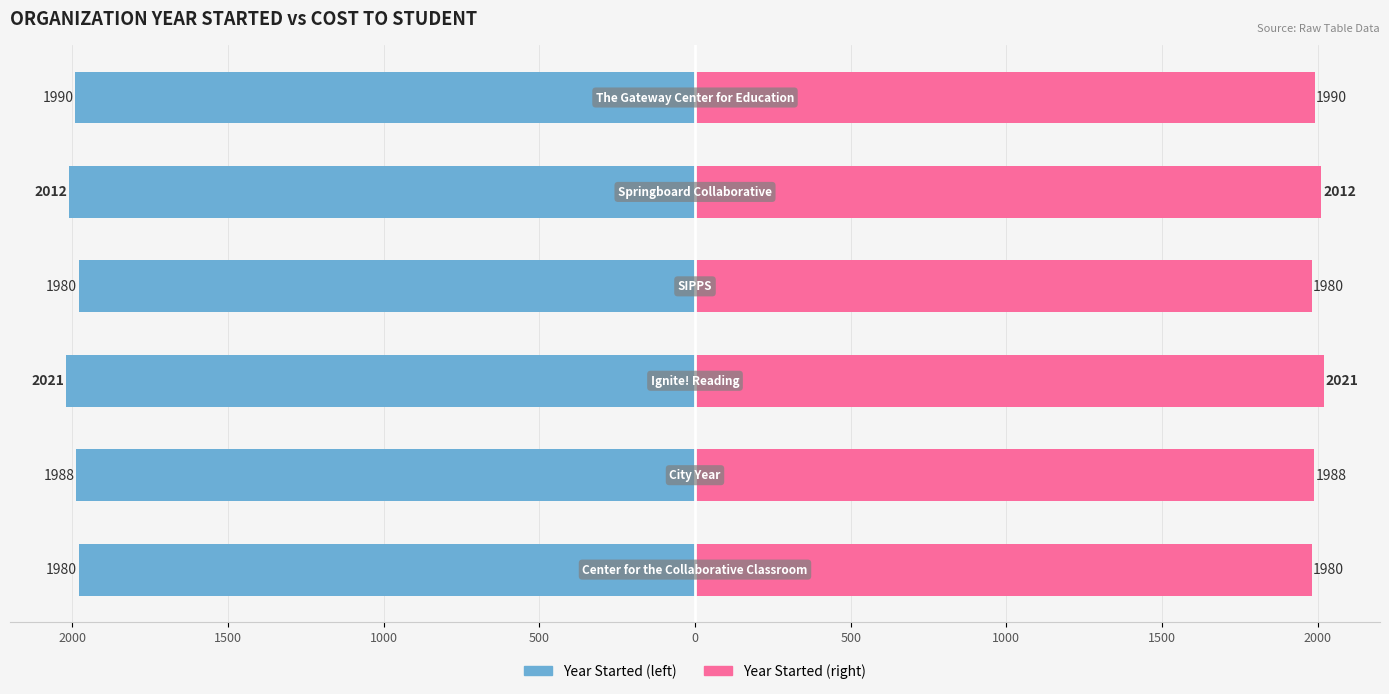

Reading left to right, list all the values displayed in this chart.

Year Started: 1980	1988	2021	1980	2012	1990
Cost to Student (mirrored): -1980	-1988	-2021	-1980	-2012	-1990